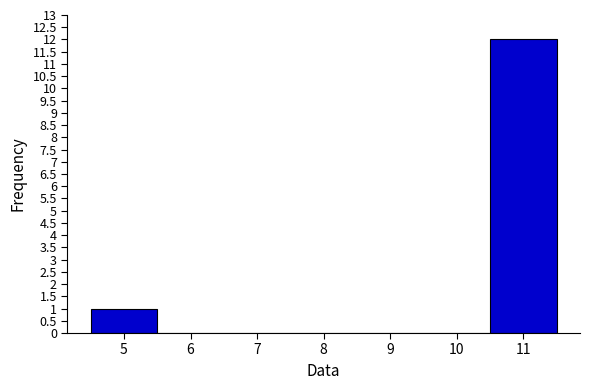

Reading left to right, list every bar in this chart as the range it spans on the x-axis followed by its height. The values are not printed on the chart, so give them approximately, as read against the axis.

4.5 to 5.5: 1
5.5 to 6.5: 0
6.5 to 7.5: 0
7.5 to 8.5: 0
8.5 to 9.5: 0
9.5 to 10.5: 0
10.5 to 11.5: 12